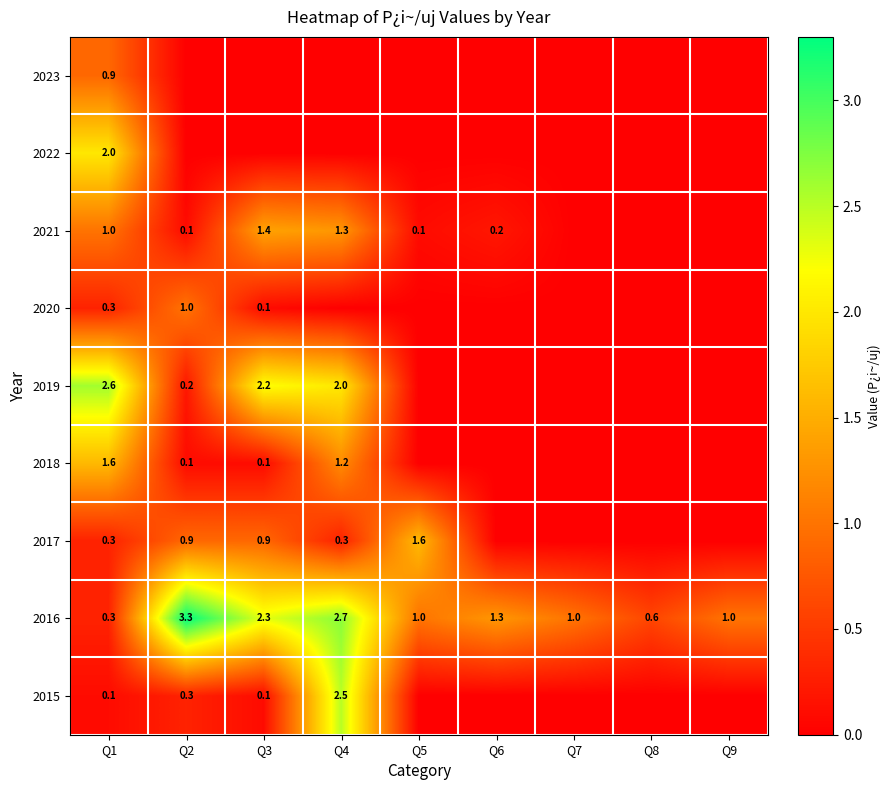

The 2022 series shows 1.1 at Q1. True or false?

False